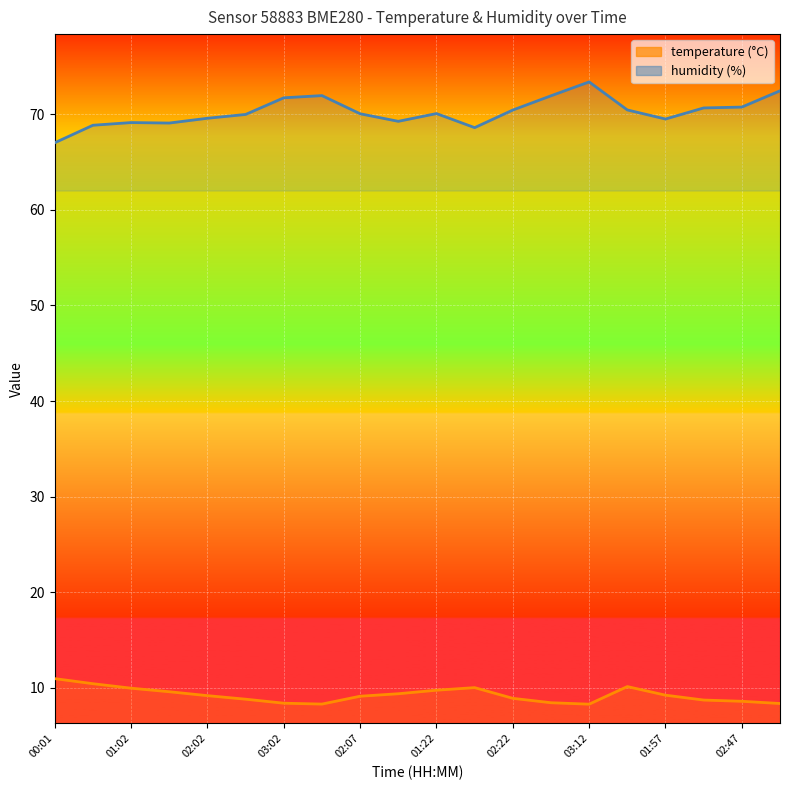

What is the sum of the temperature values at 02:02 and 19?

18.3